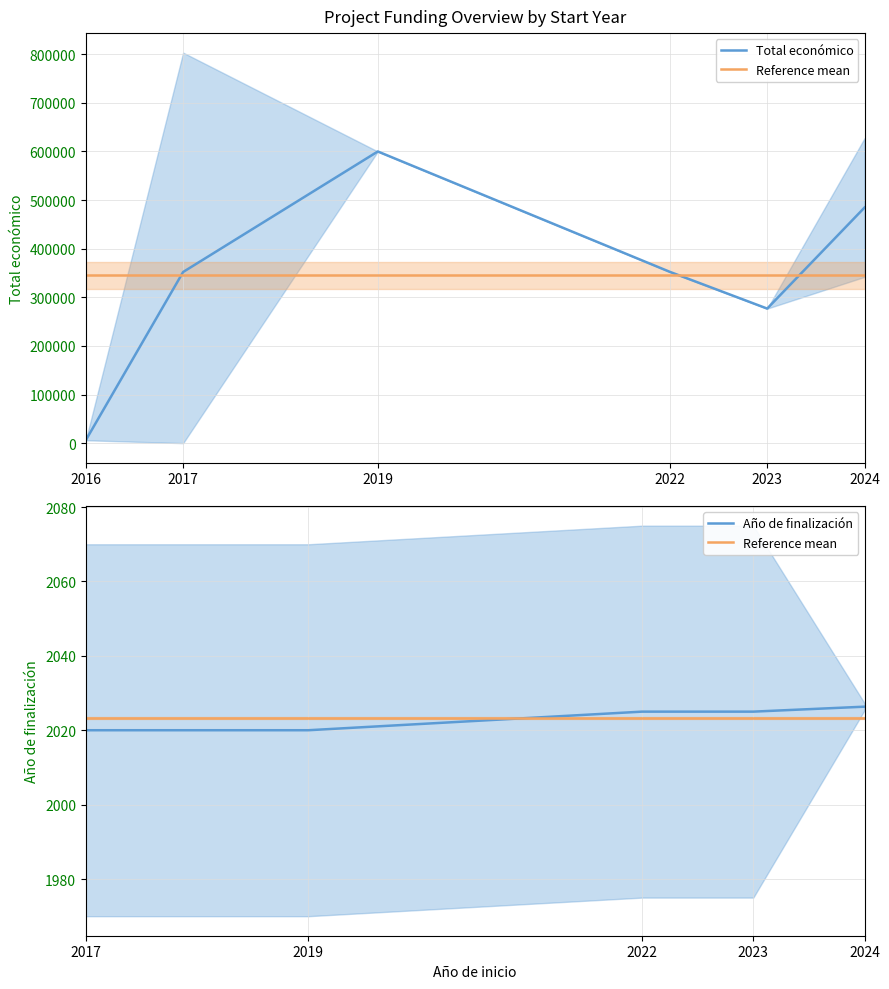

What value does the Año de finalización series have at 2022, to the nearest 50?

2000